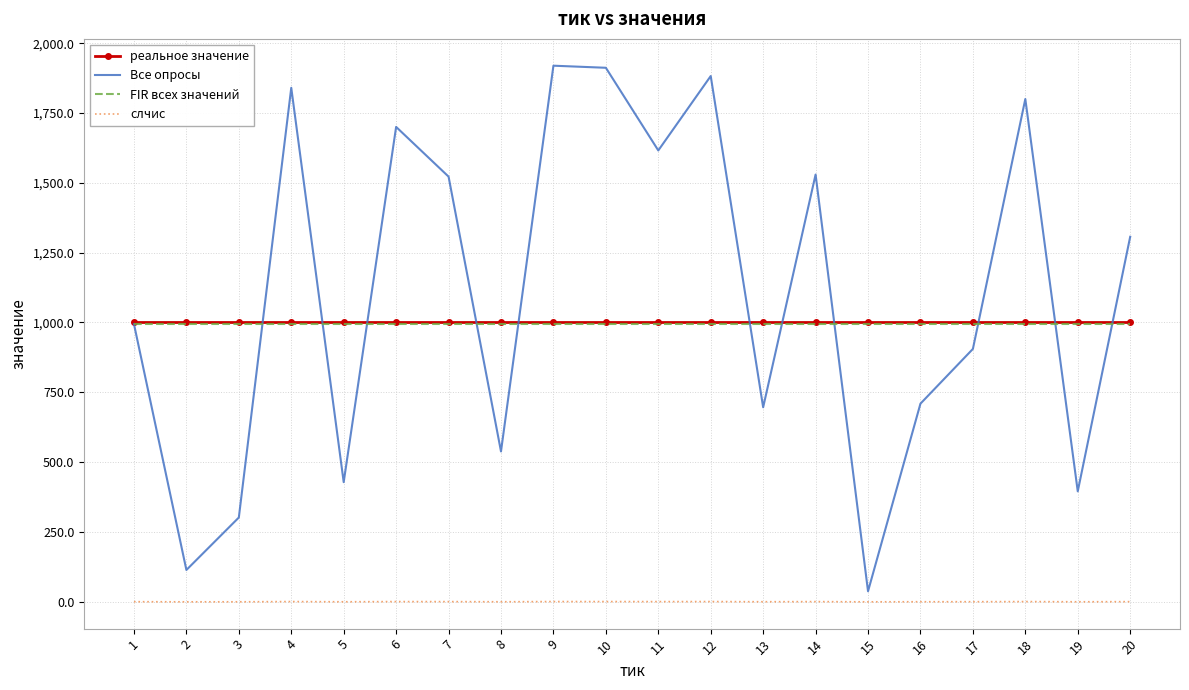

Which series has the largest total across all categories?

Все опросы